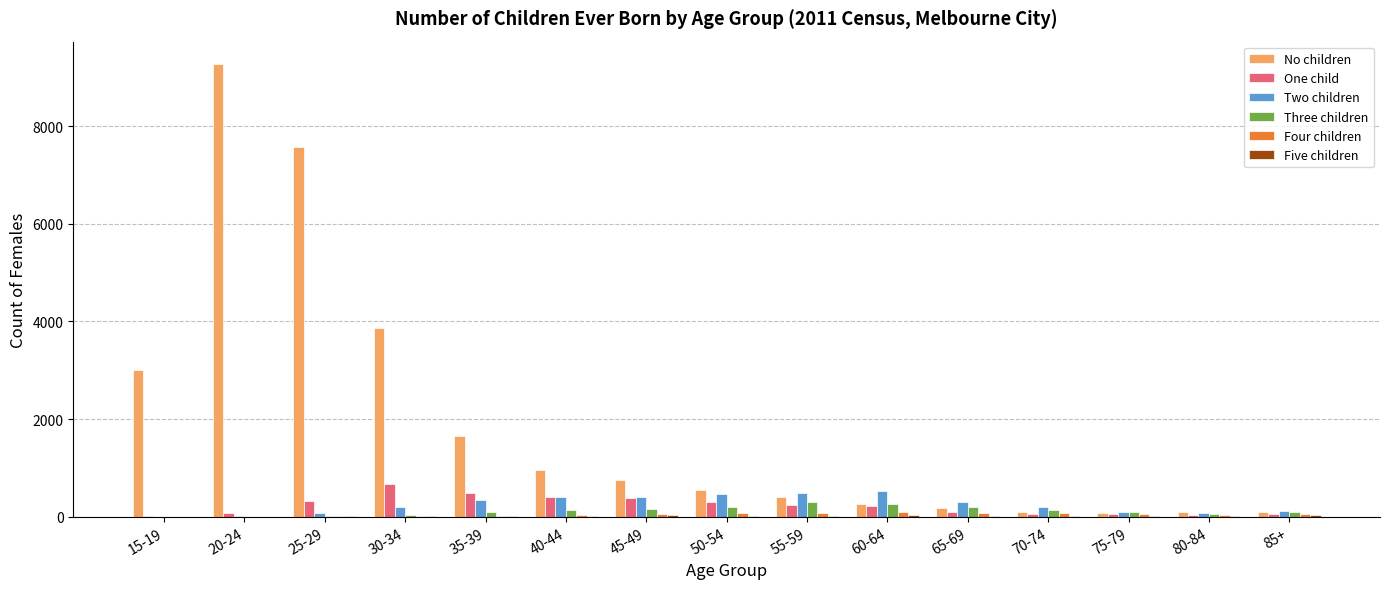

What is the maximum value for Two children?

534